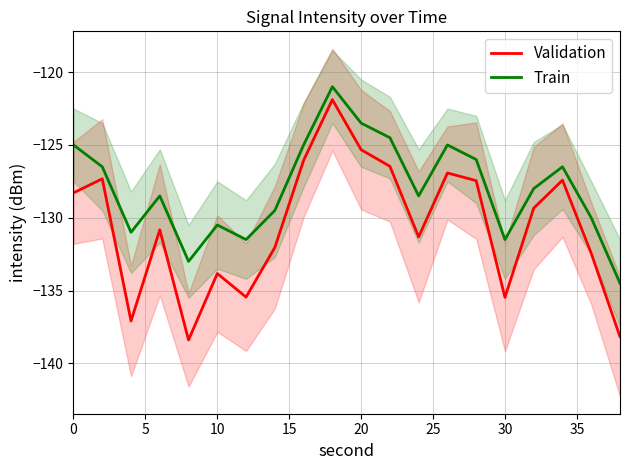

List the series in order of their peak value, lowest first.

Validation, Train